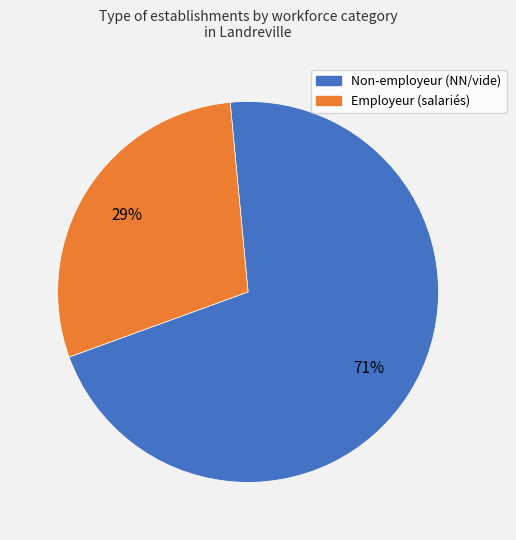

To the nearest percent, what is the difference between the largest and smallest slice percentages?

42%